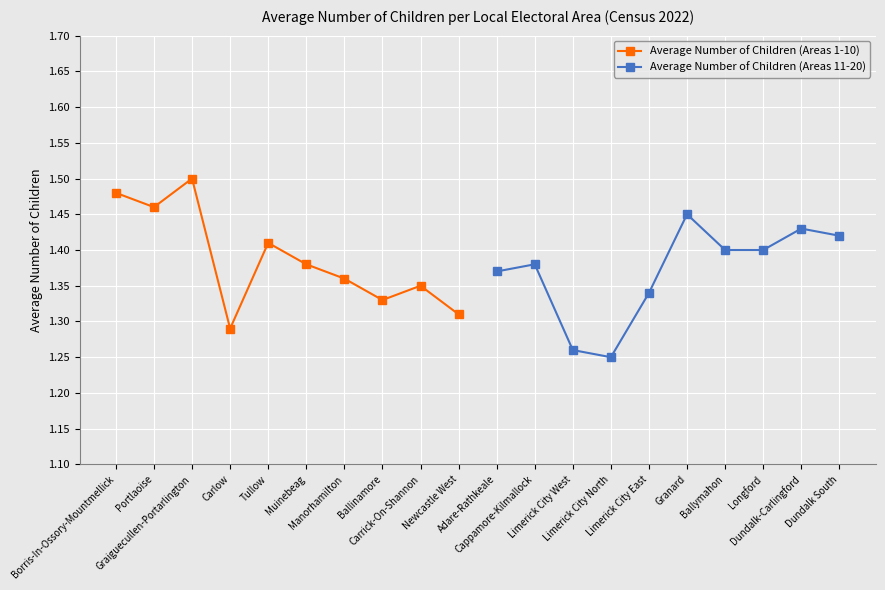

Does the chart display data point markers on the line(s)?

Yes